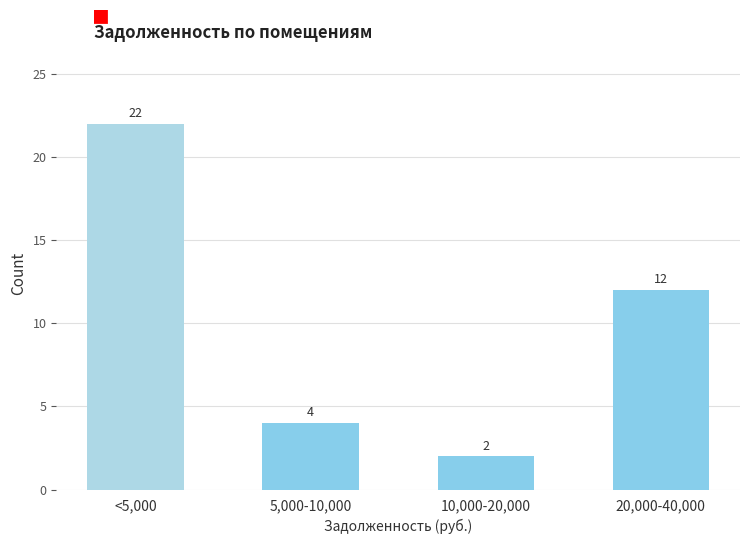

Reading right to left, extract all data points from this chart.

12	2	4	22